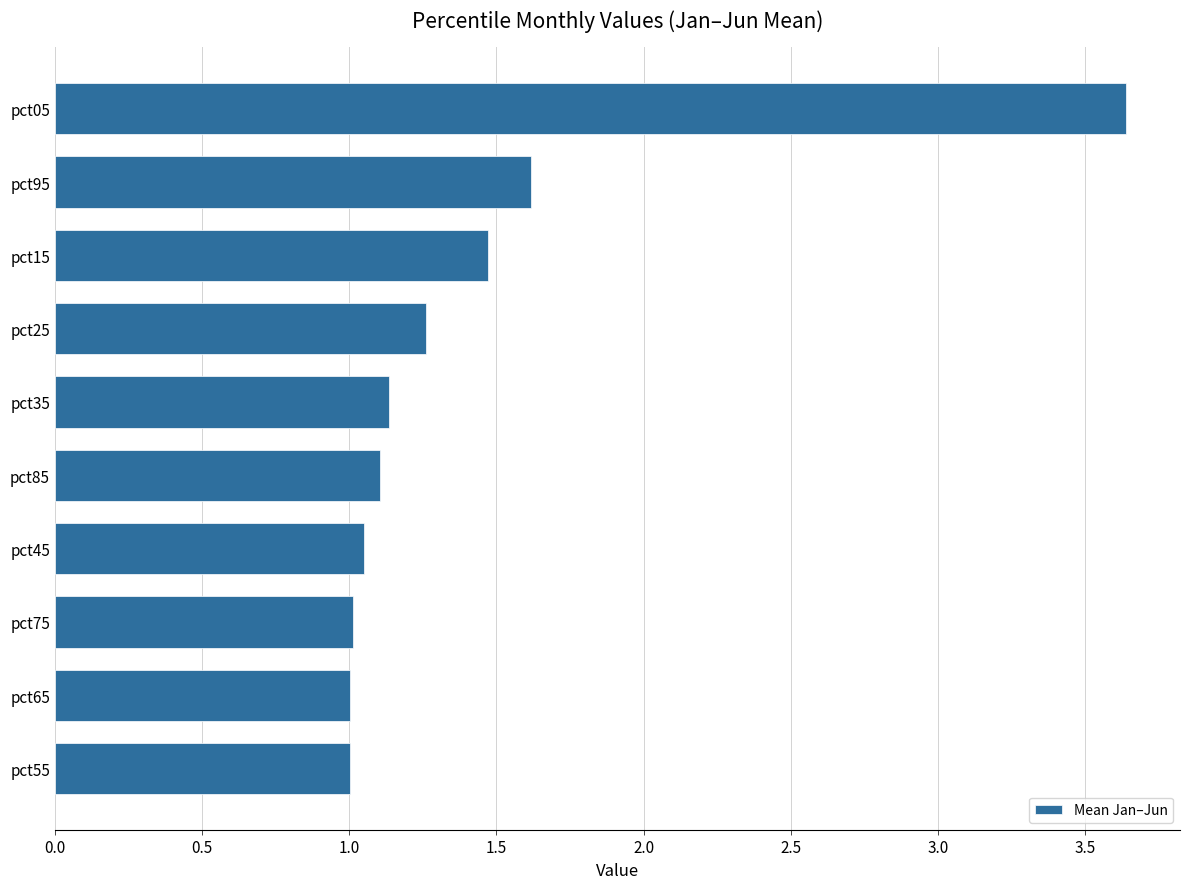

At which category does the chart reach its peak across all series?

pct05